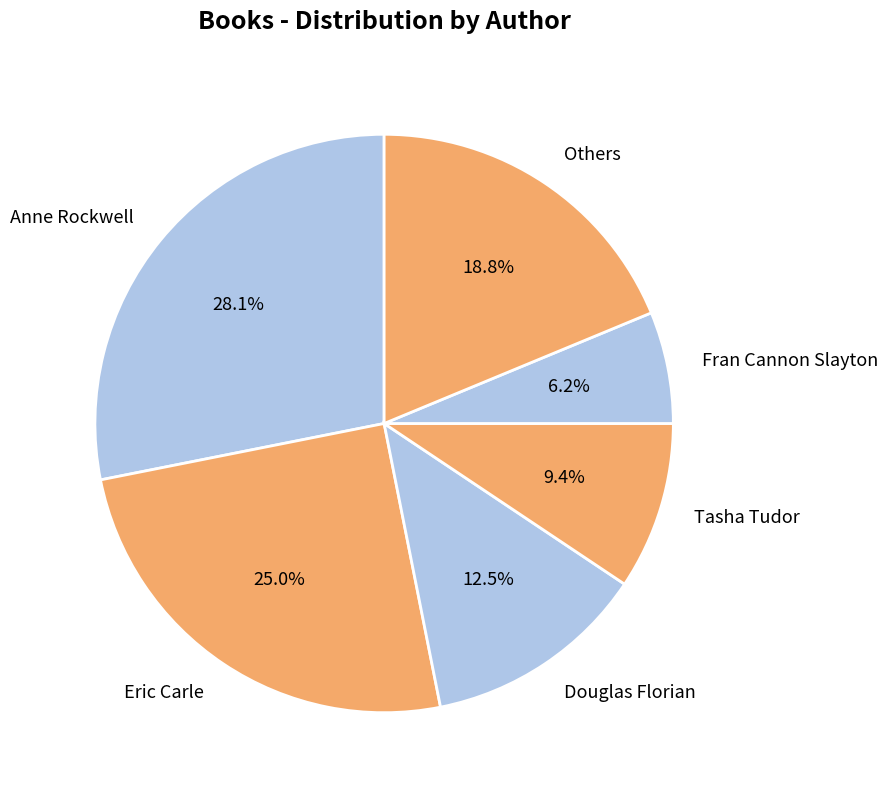

What percentage is NOT represented by Eric Carle?

75.0%